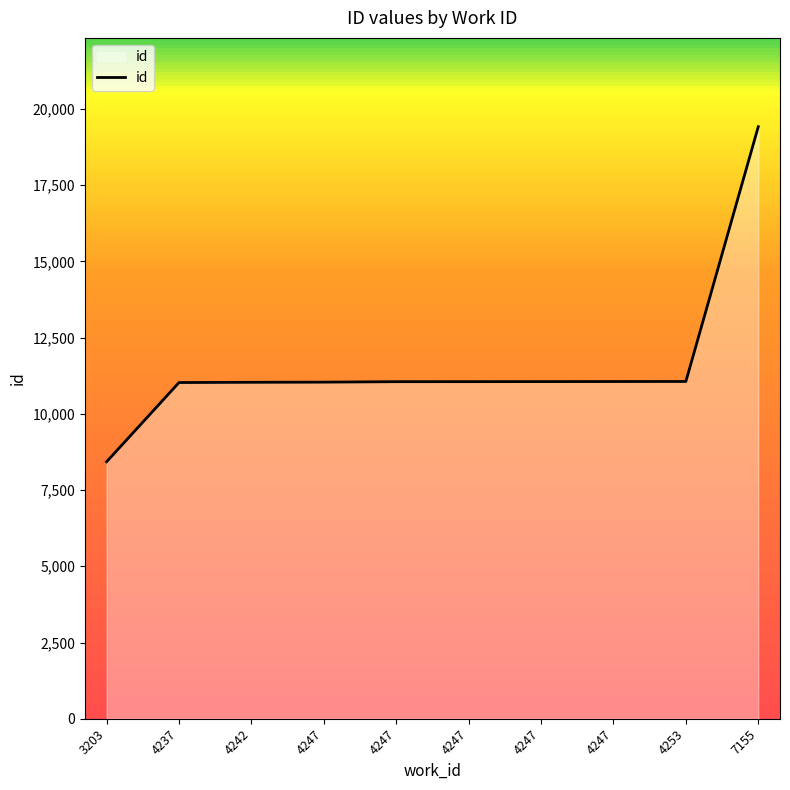

What is the change in value from 3203 to 7155?

+10989